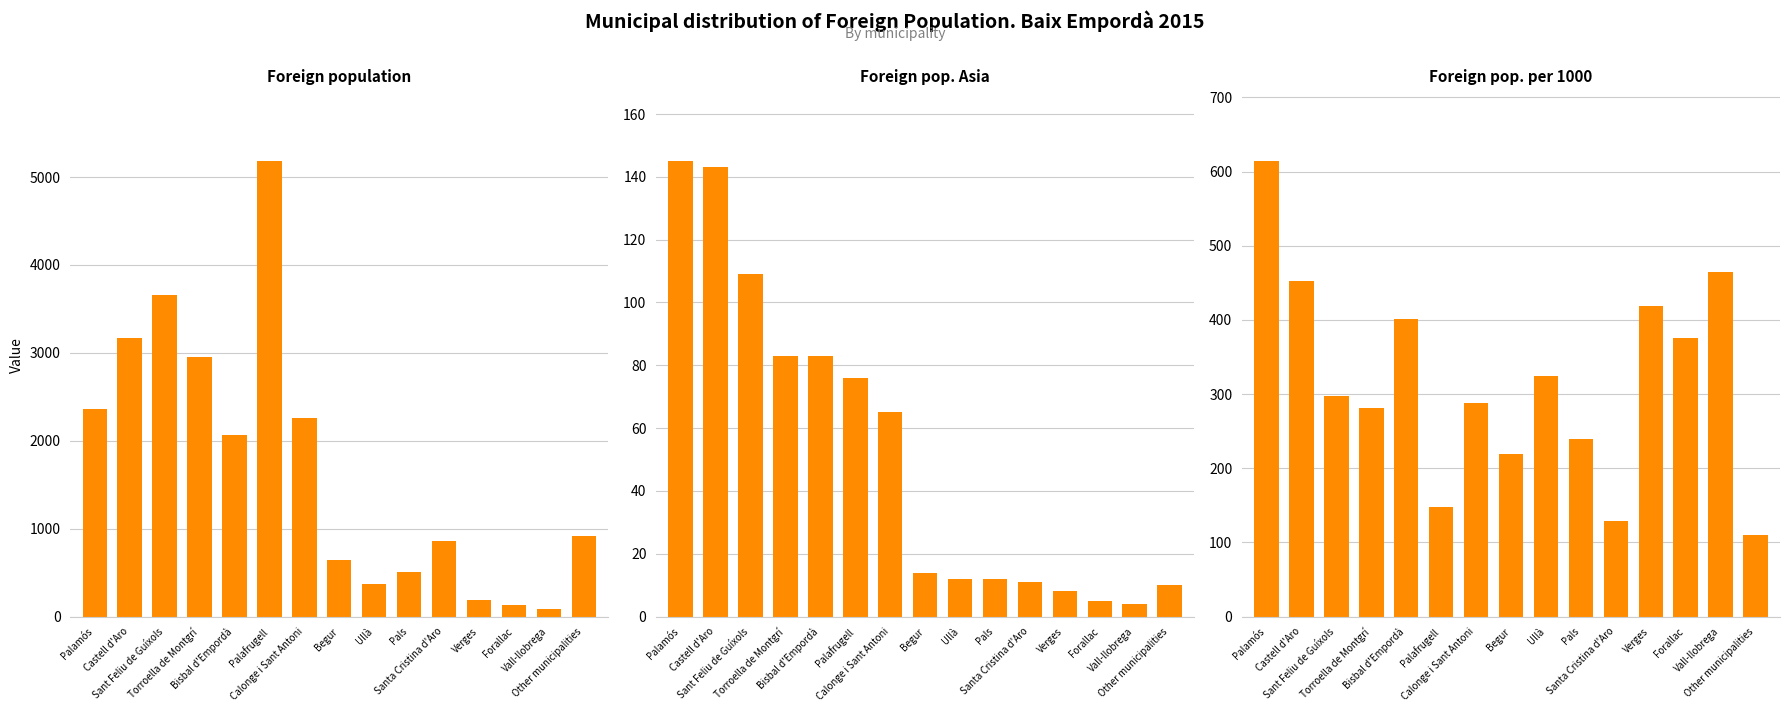

What is the lowest value of the Foreign population series?

86